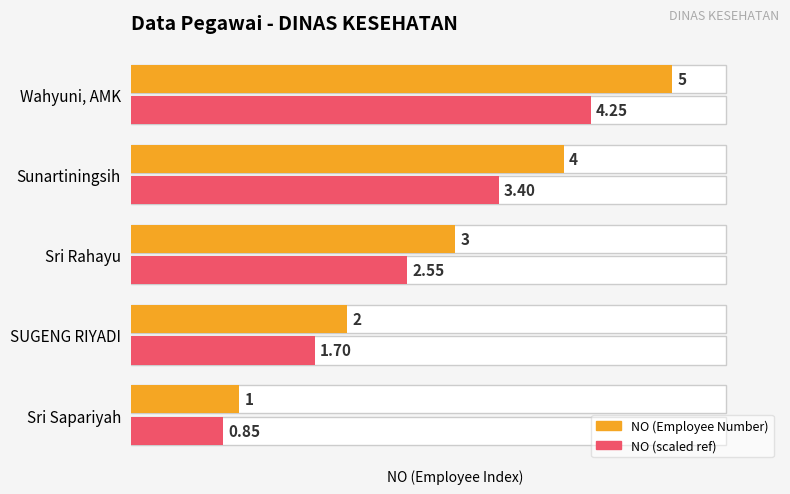

What is the difference between the second highest and minimum values in the NO (Employee Number) series?

3.0